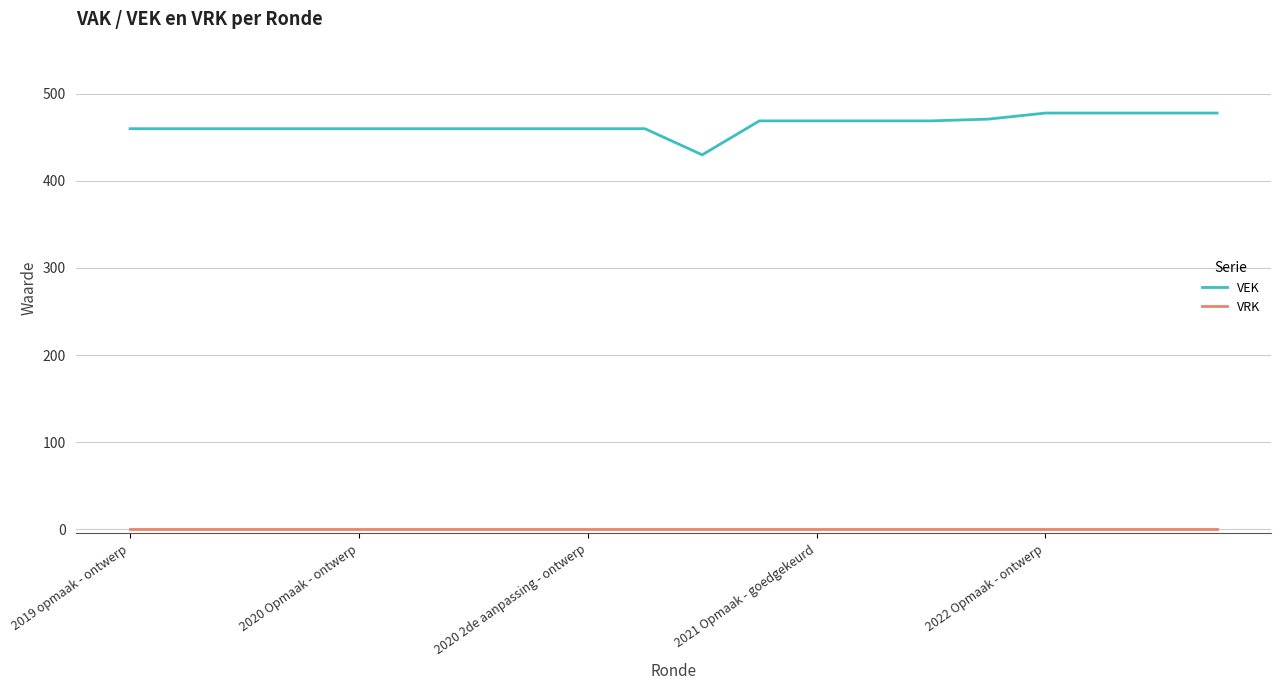

Which series has the largest range (max minus min)?

VEK